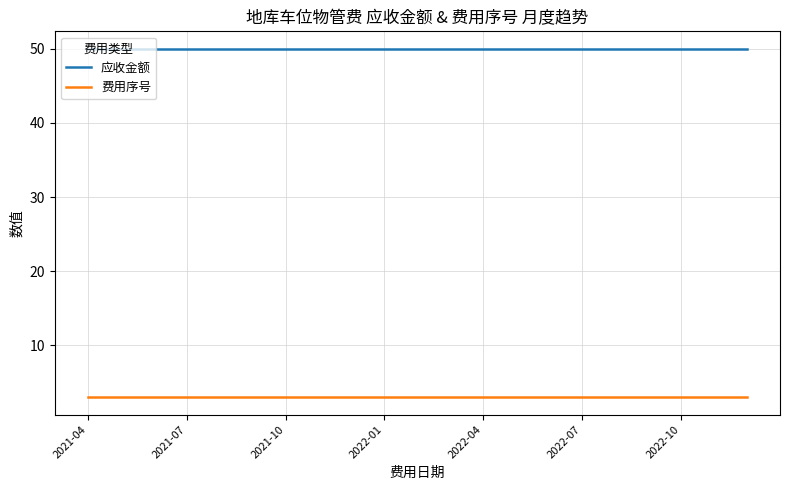

What are all the series names shown in the legend?

应收金额, 费用序号